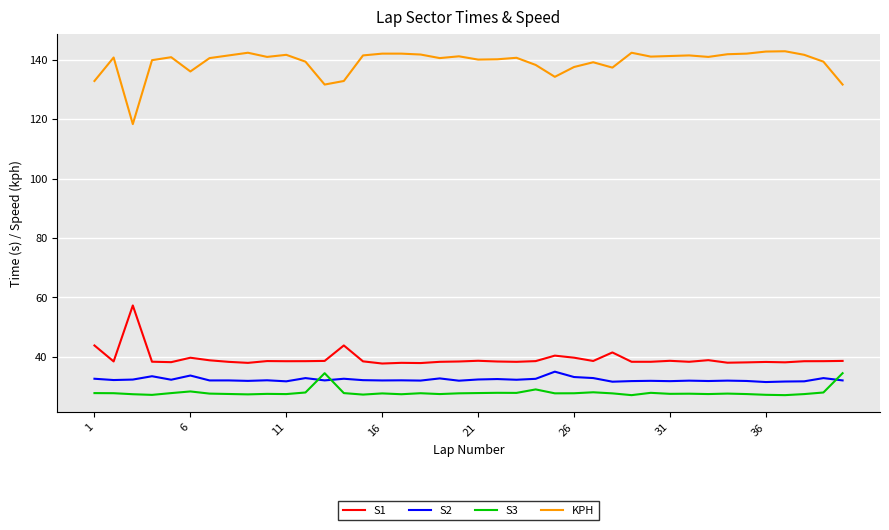

What is the lowest value of the S2 series?

31.6